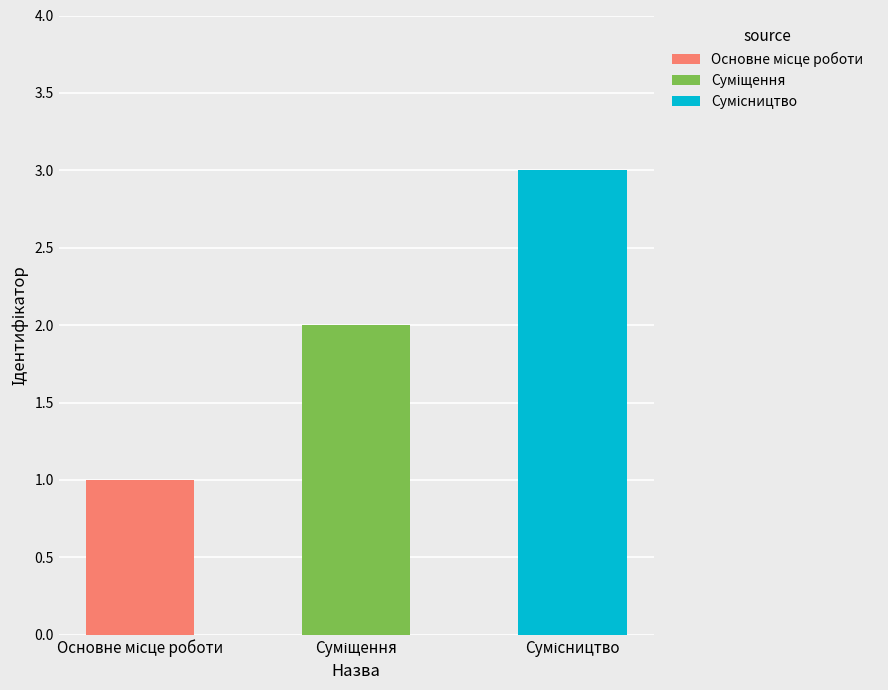

What is the difference between the values at Суміщення and Основне місце роботи?

1